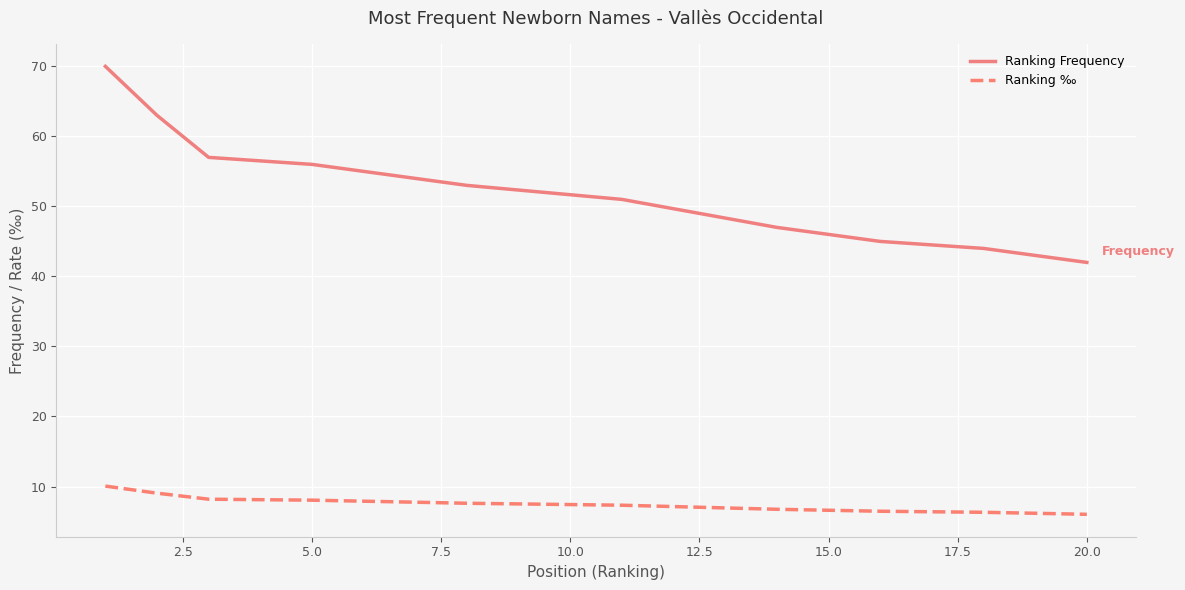

What is the value of the Ranking ‰ point at the 12th from the left?

7.3